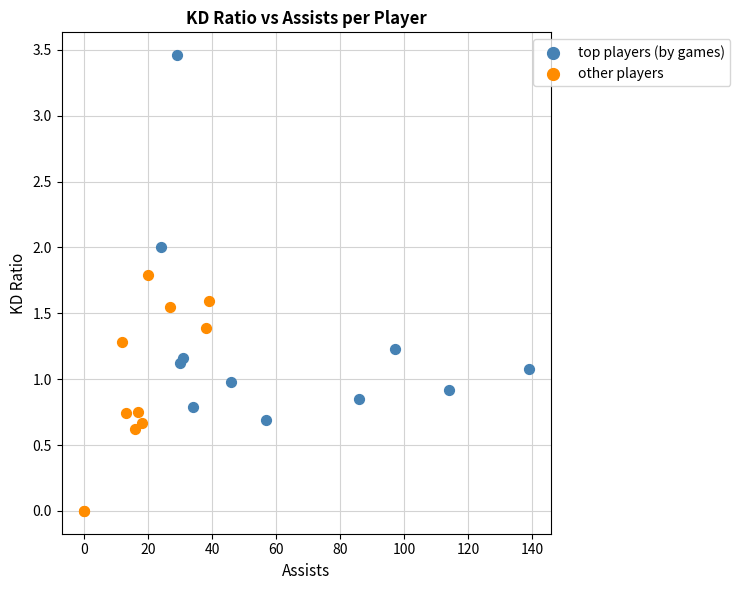

Which series contains the highest Y value?

top players (by games)